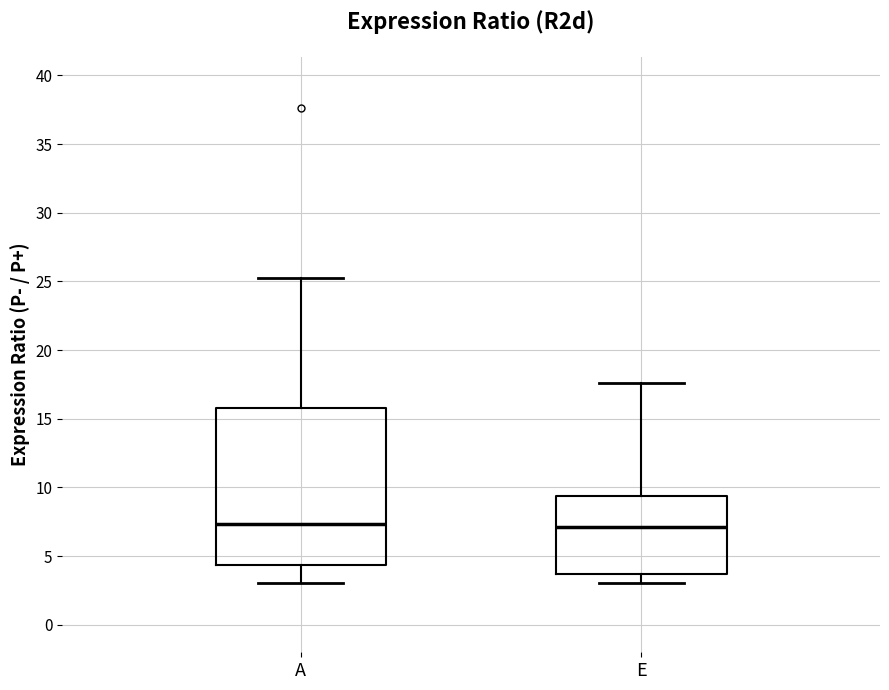

Which box is the tallest, from its lower edge to its upper edge?

A